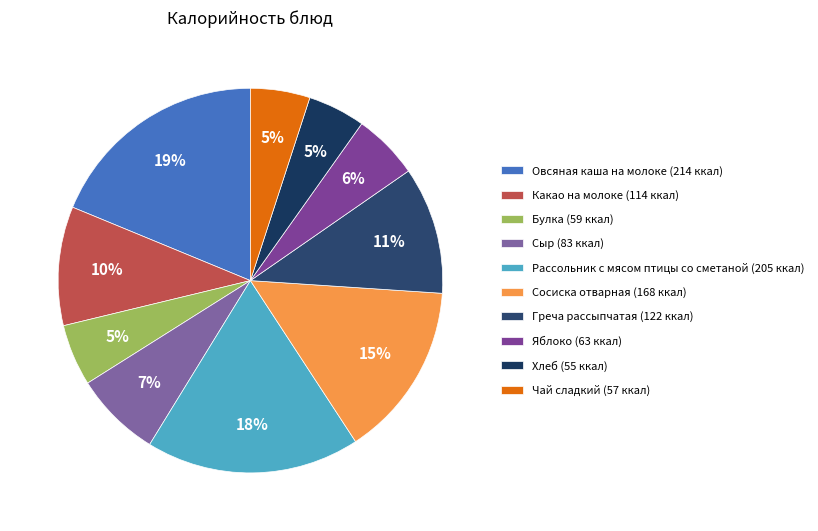

Does any single category account for the majority?

No